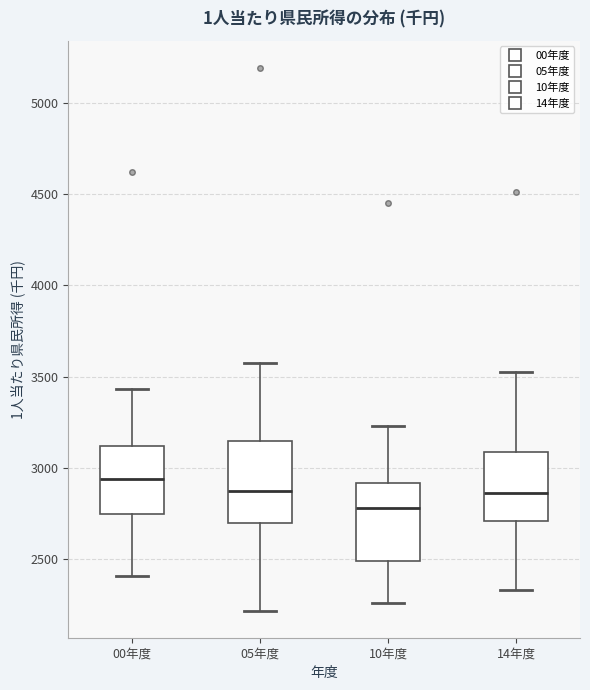

Where is the lower edge of the box for 05年度 on the y-axis? The values are not printed on the chart, so give them approximately, as read against the axis.

2700